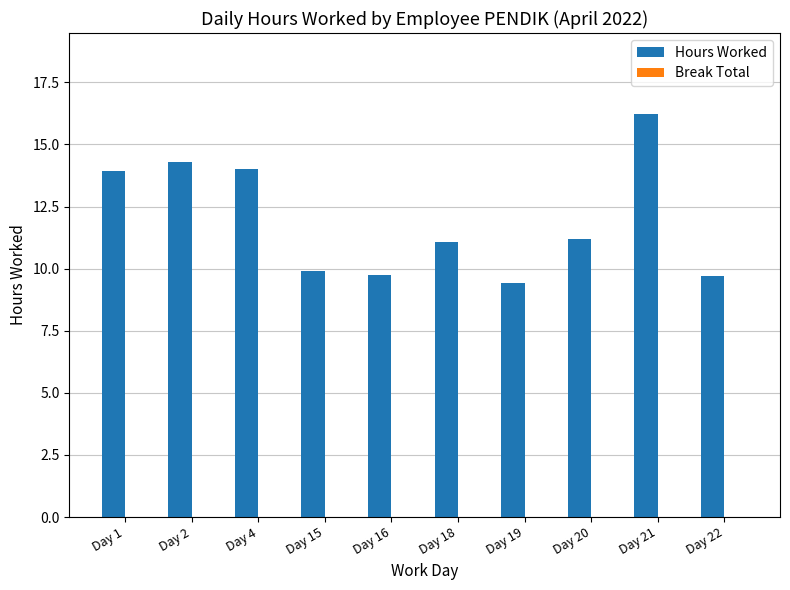

Reading right to left, extract all data points from this chart.

9.7	16.2	11.2	9.4	11.1	9.7	9.9	14.0	14.3	13.9